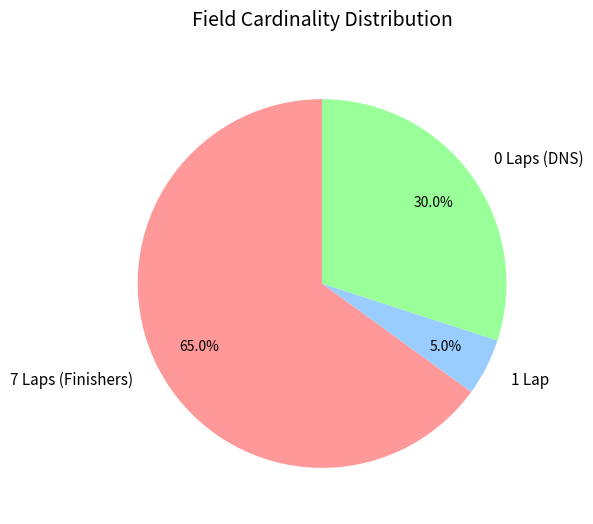

What is the smallest slice in the pie chart?

1 Lap